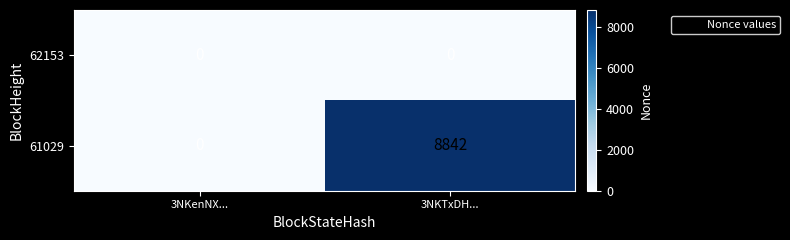

The value of 61029 at 3NKenNX... is 0. True or false?

True